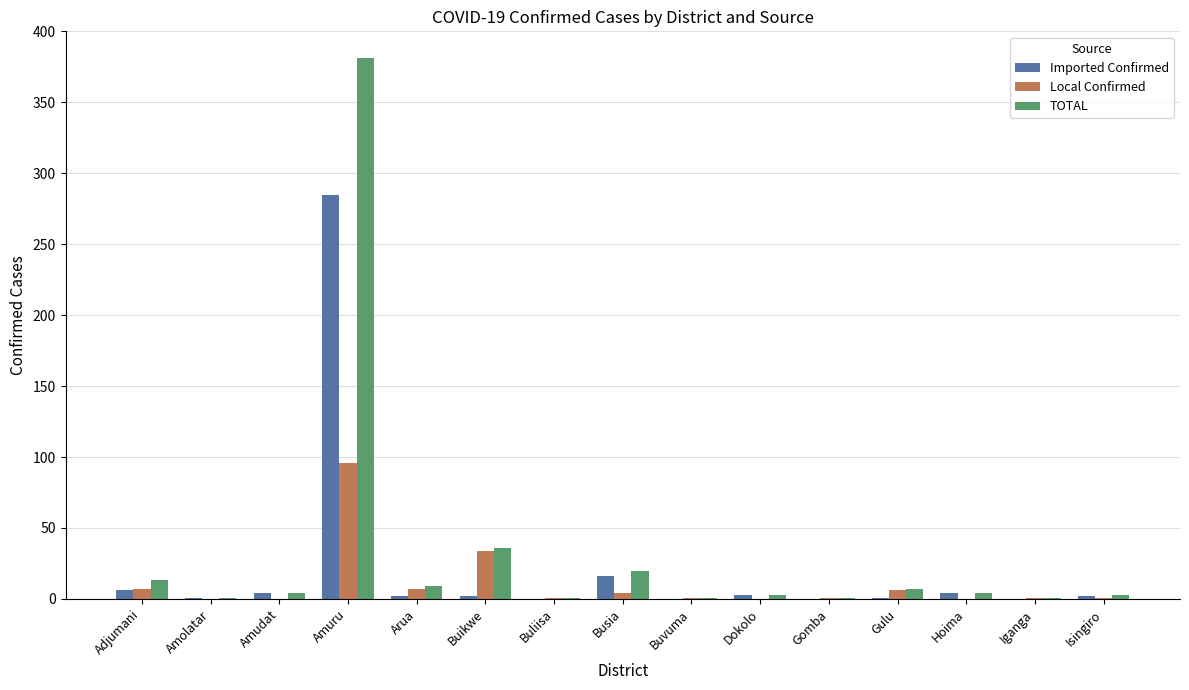

What is the difference between the Local Confirmed values at Hoima and Gulu?

6